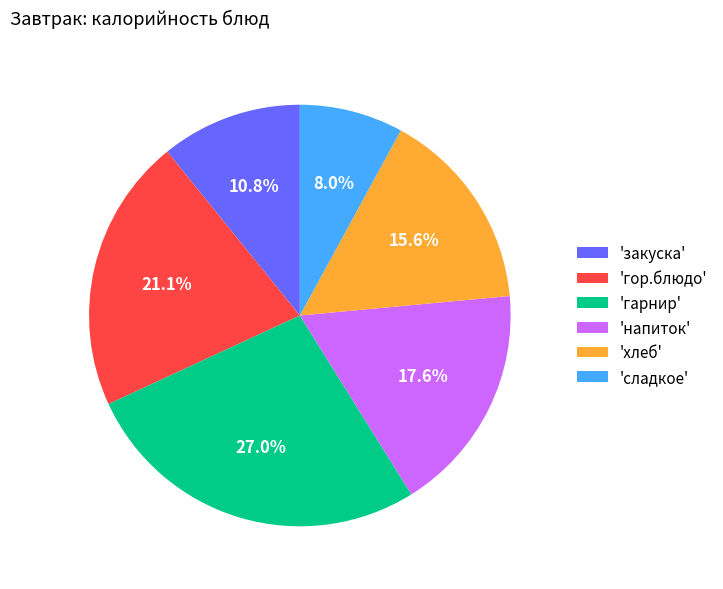

What is the largest slice in the pie chart?

'гарнир'